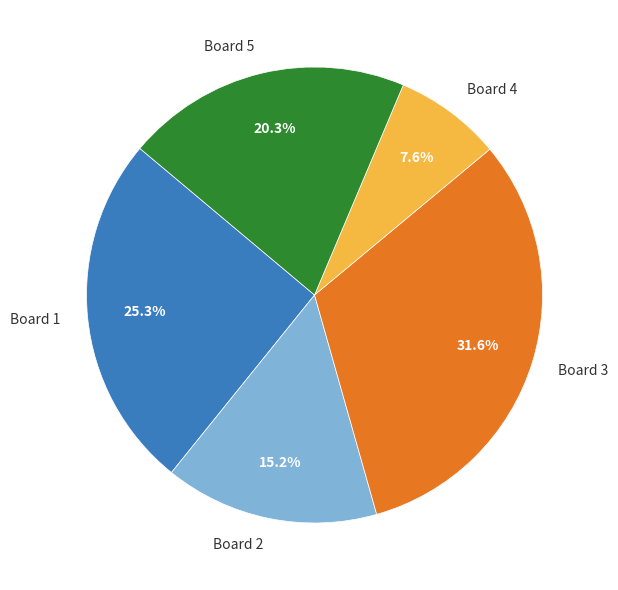

Rank the categories by value from highest to lowest.

Board 3, Board 1, Board 5, Board 2, Board 4